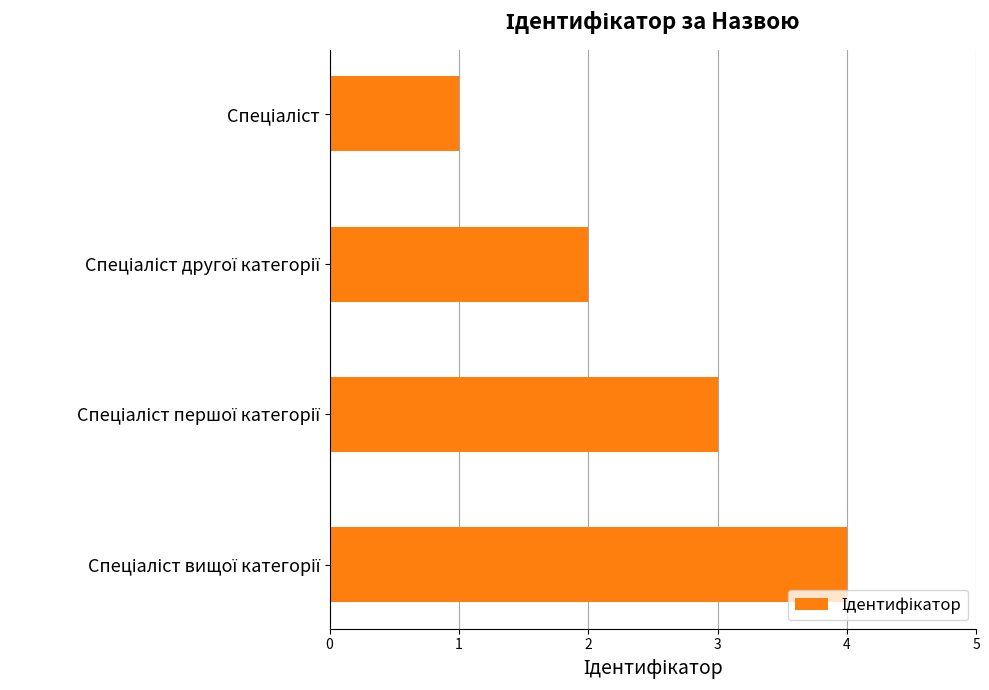

What is the greatest value displayed?

4